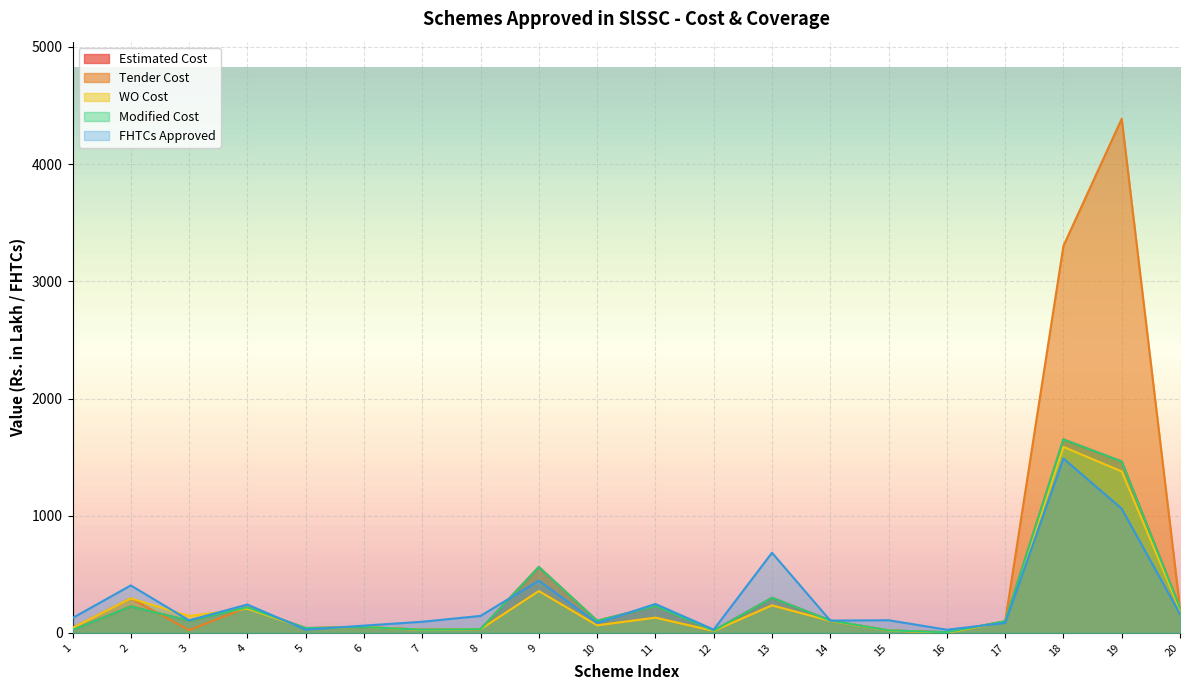

What is the total value across all series at 6?

264.0